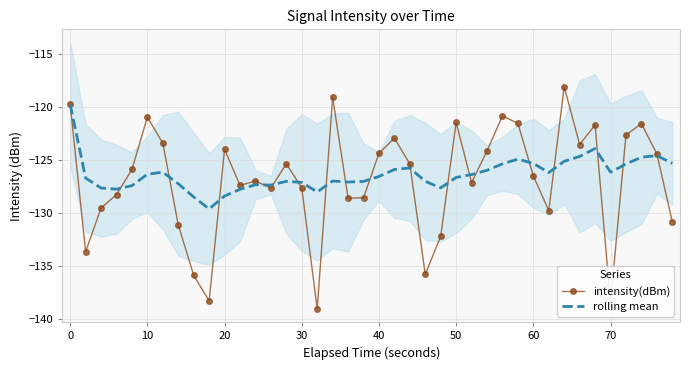

Does the chart have visible grid lines?

Yes